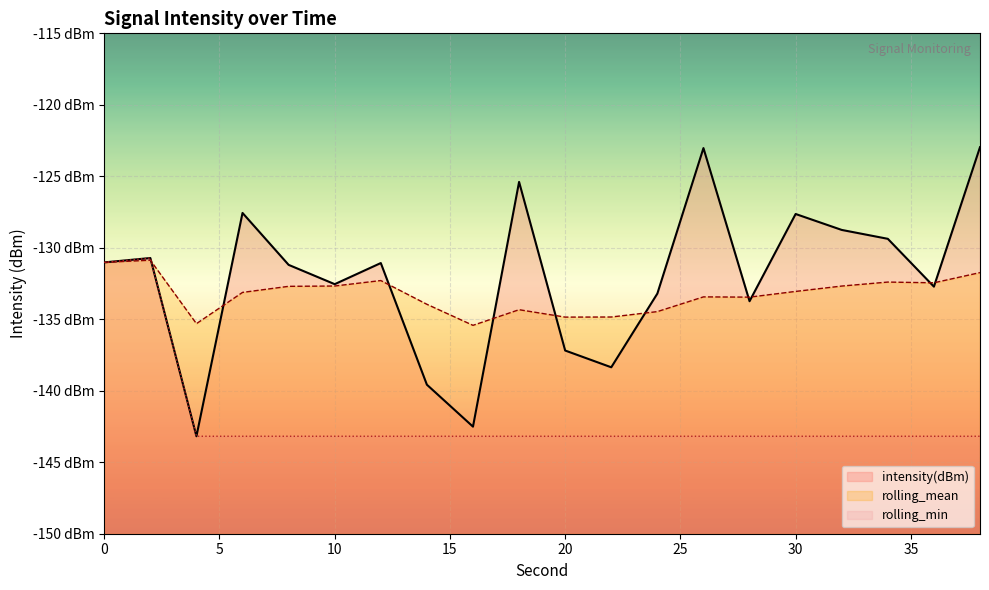

At which category is the sum across all series the highest?

2